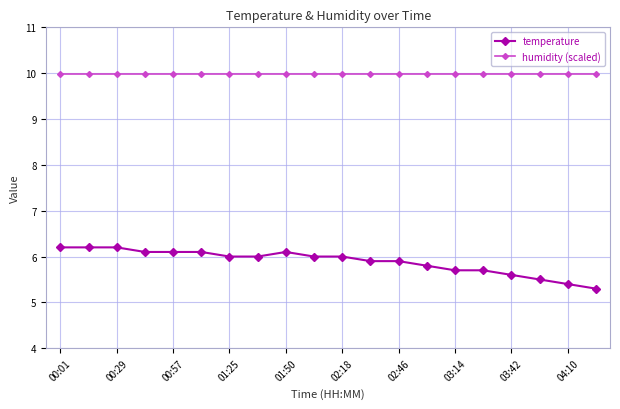

True or false: temperature and humidity (scaled) cross at least once.

False